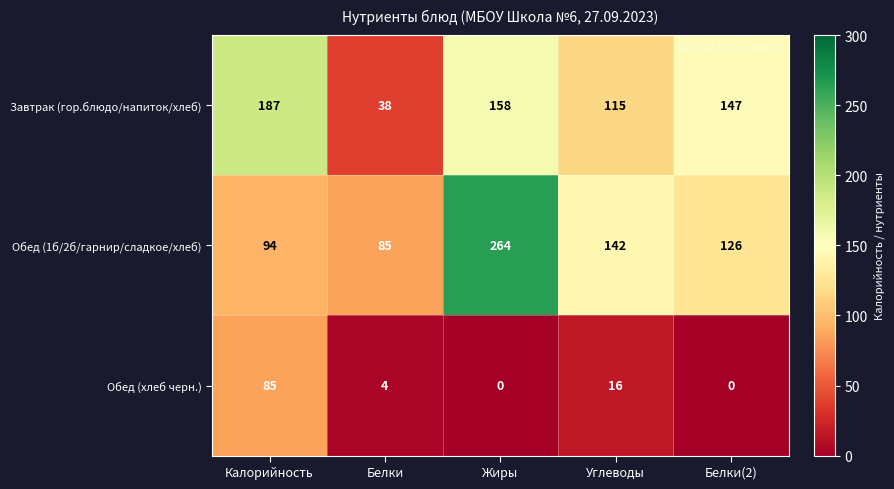

What is the minimum value for Завтрак (гор.блюдо/напиток/хлеб)?

38